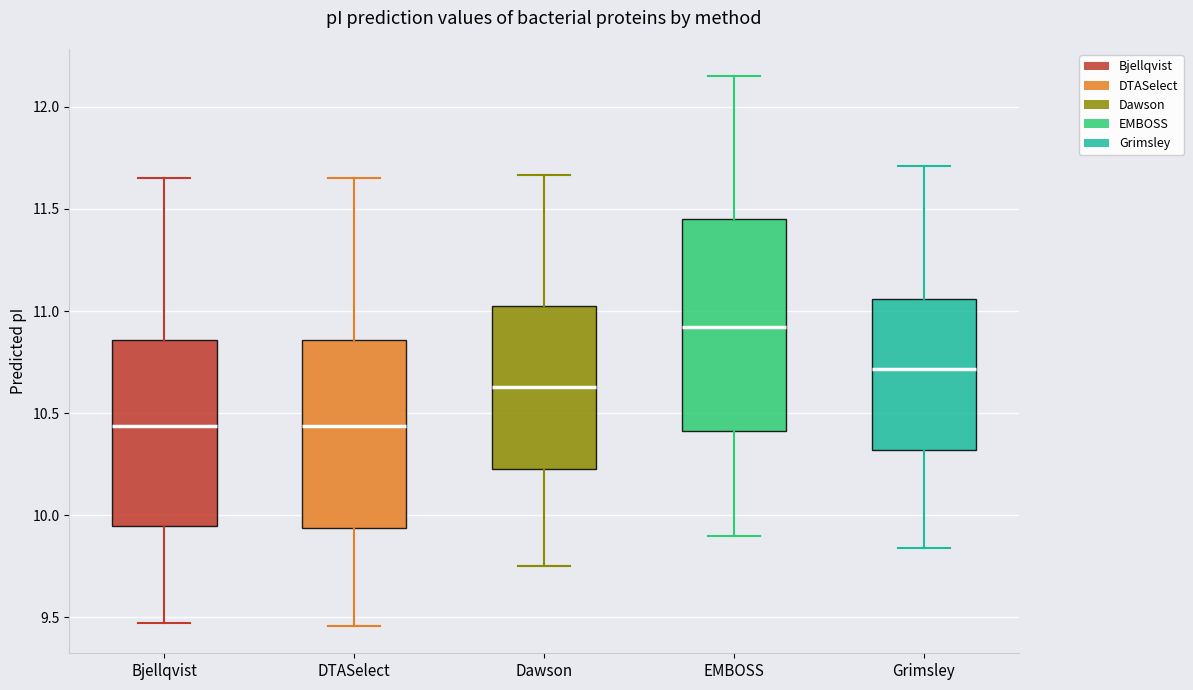

Reading left to right, read every box against the y-axis: the position of its median line, the range the box covers, and the ends of its whiskers. The values are not printed on the chart, so give them approximately, as read against the axis.

Bjellqvist: median 10.45, box 9.95 to 10.85, whiskers 9.45 to 11.65
DTASelect: median 10.45, box 9.95 to 10.85, whiskers 9.45 to 11.65
Dawson: median 10.65, box 10.25 to 11.05, whiskers 9.75 to 11.65
EMBOSS: median 10.90, box 10.40 to 11.45, whiskers 9.90 to 12.15
Grimsley: median 10.70, box 10.30 to 11.05, whiskers 9.85 to 11.70